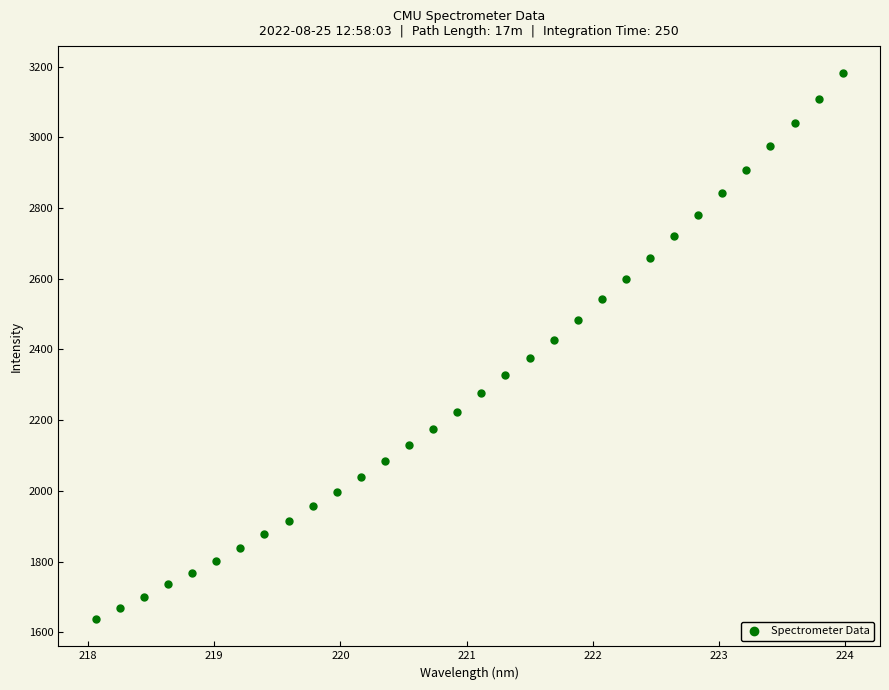

What is the range of X values (max minus min)?

5.9